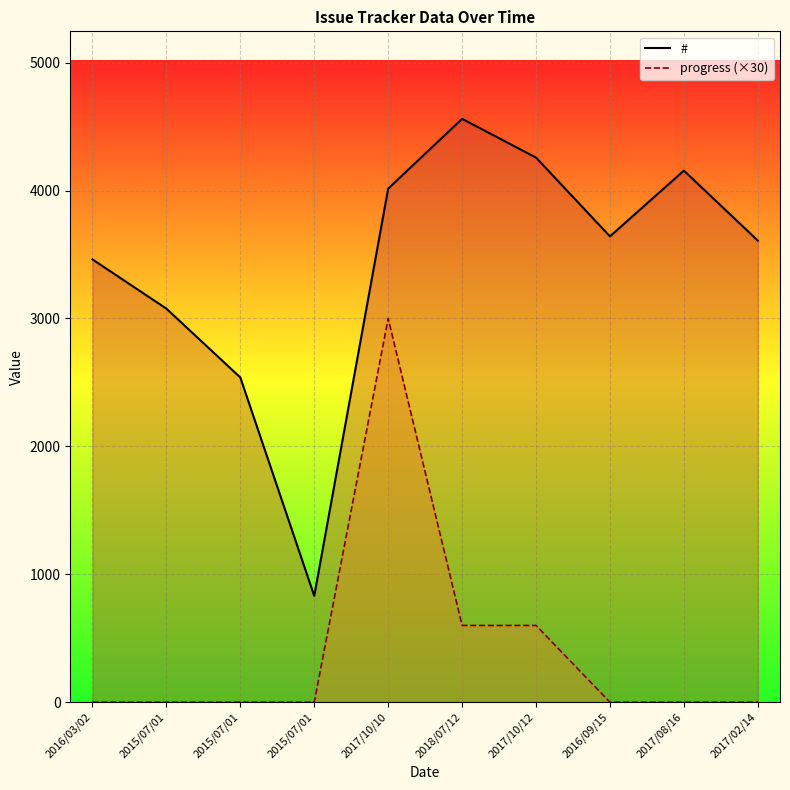

What is the highest value of the # series?

4561